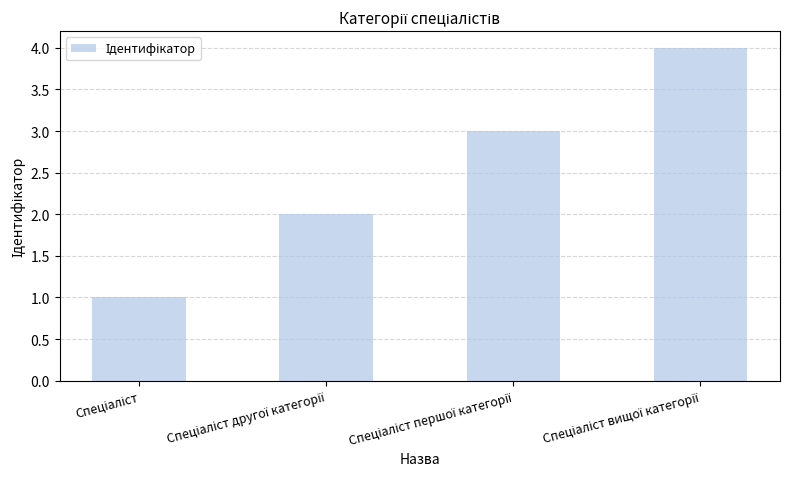

What is the sum of all values?

10